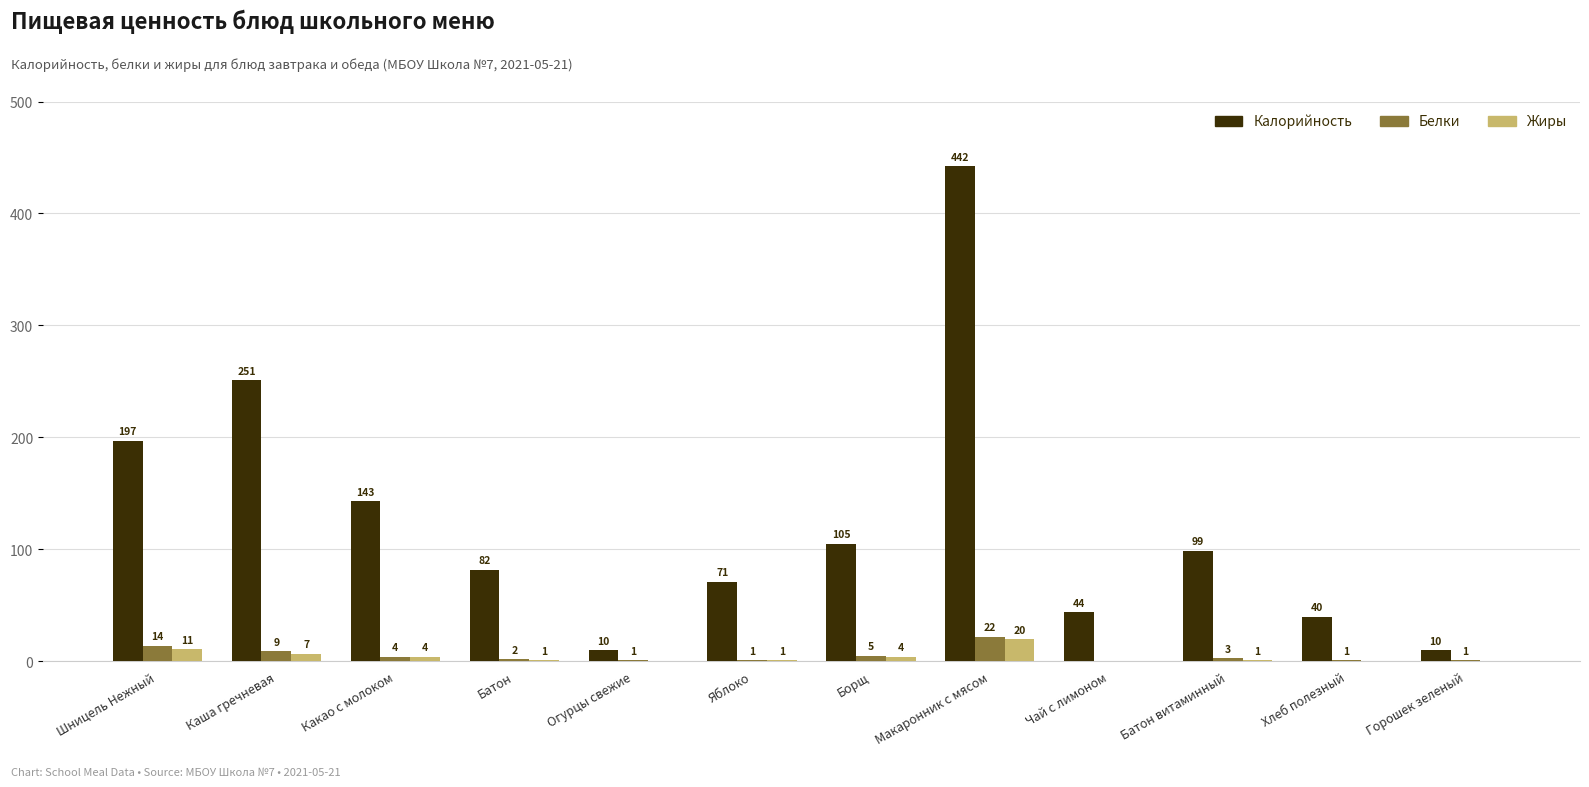

What is the sum of all Белки values?

63